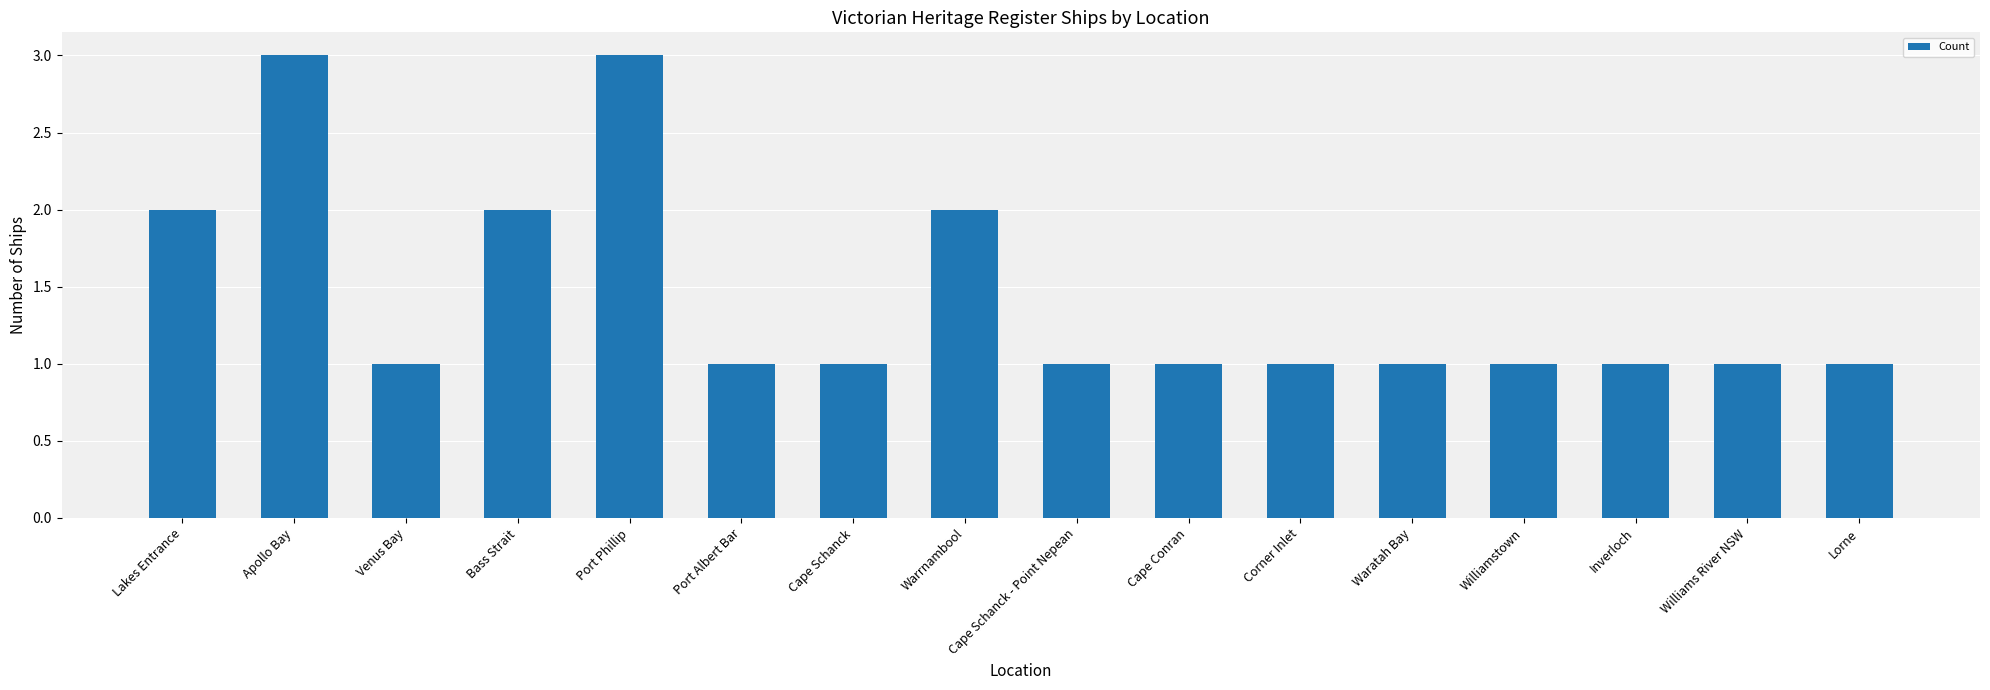

Count the number of data series in this chart.

1